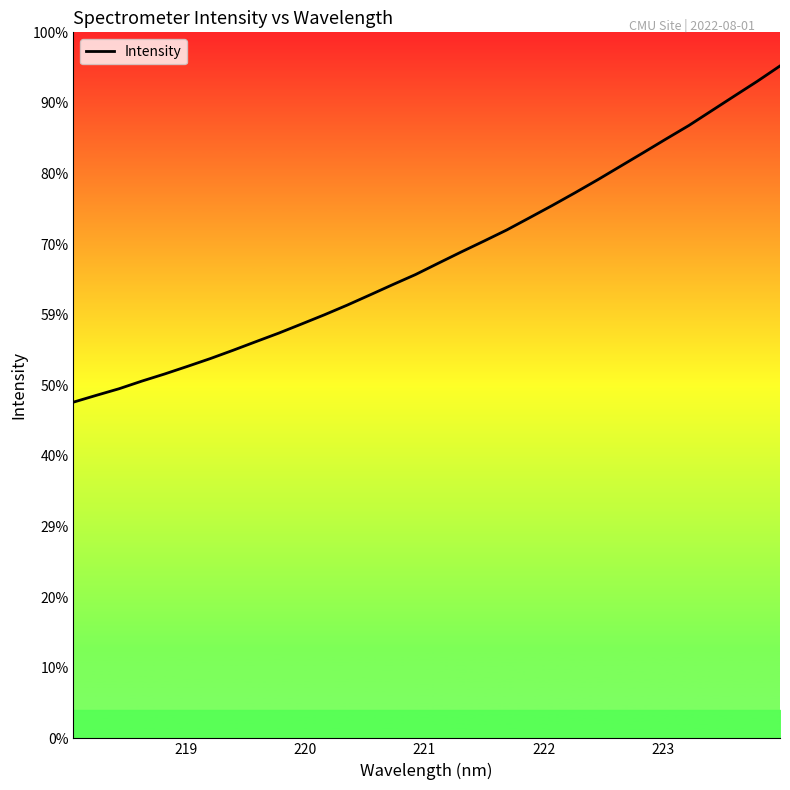

Does the chart have visible grid lines?

No